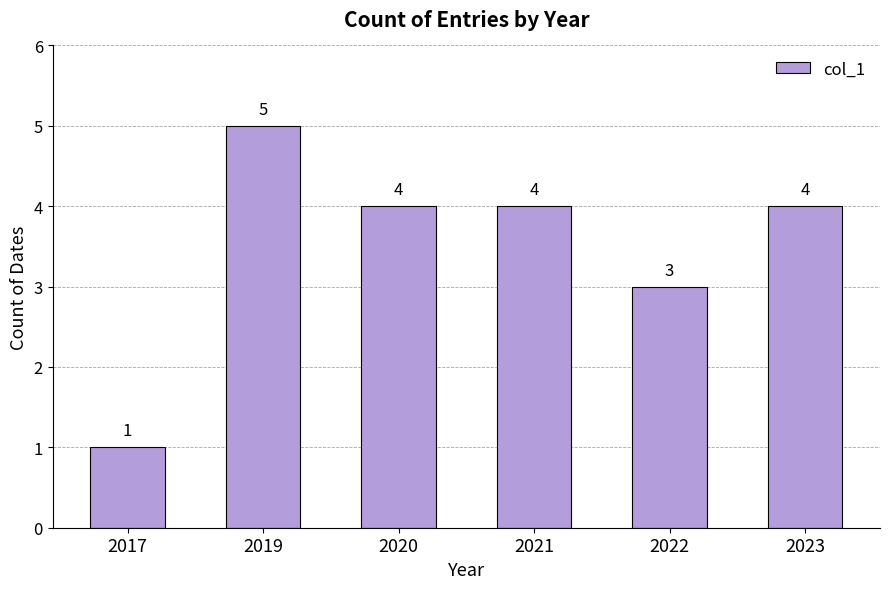

How many bars are there in total?

6